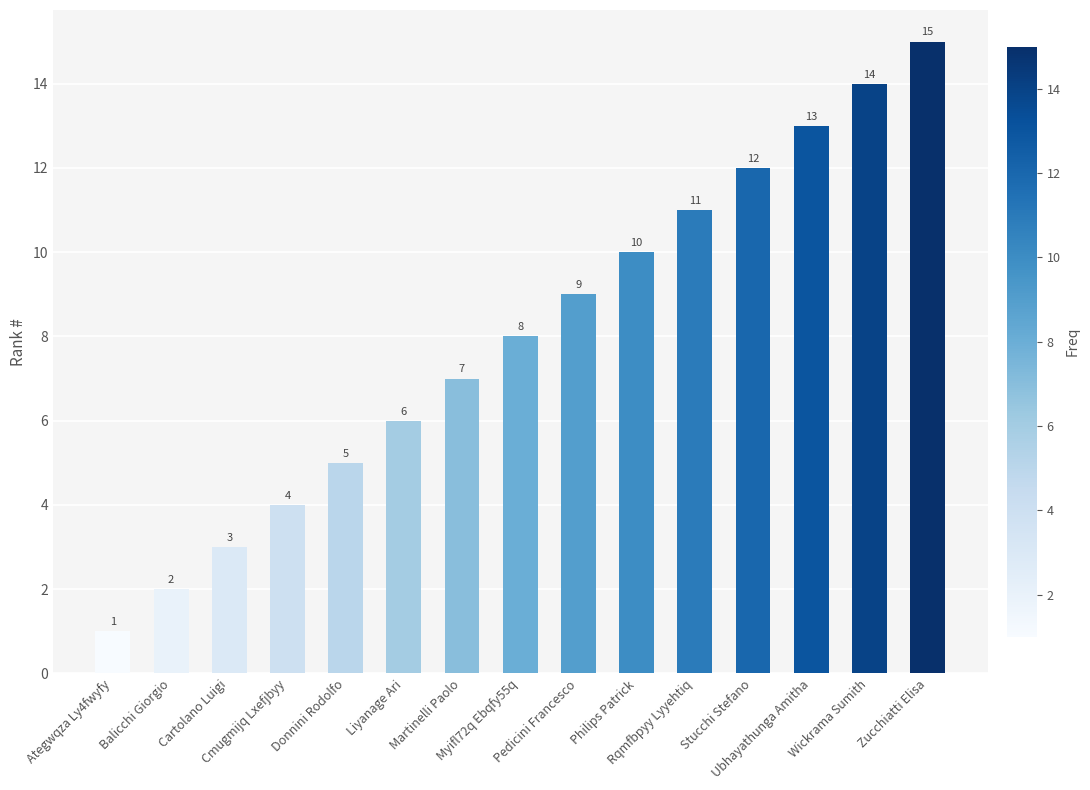

How many data points does each series have?

15